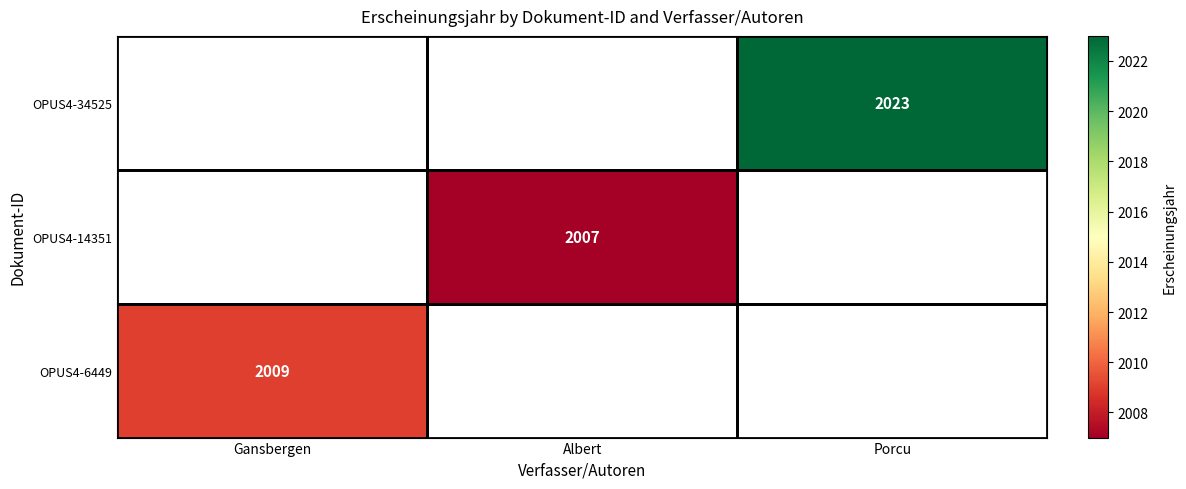

Count the number of data series in this chart.

3